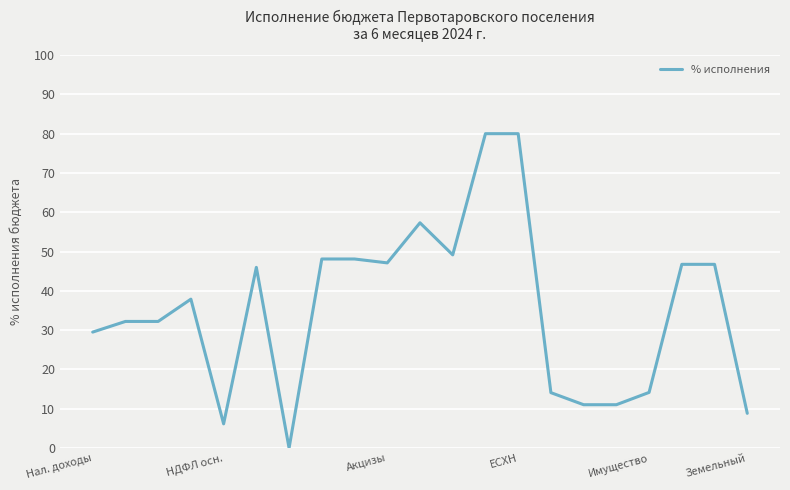

What is the difference between the maximum and minimum values?

80.0